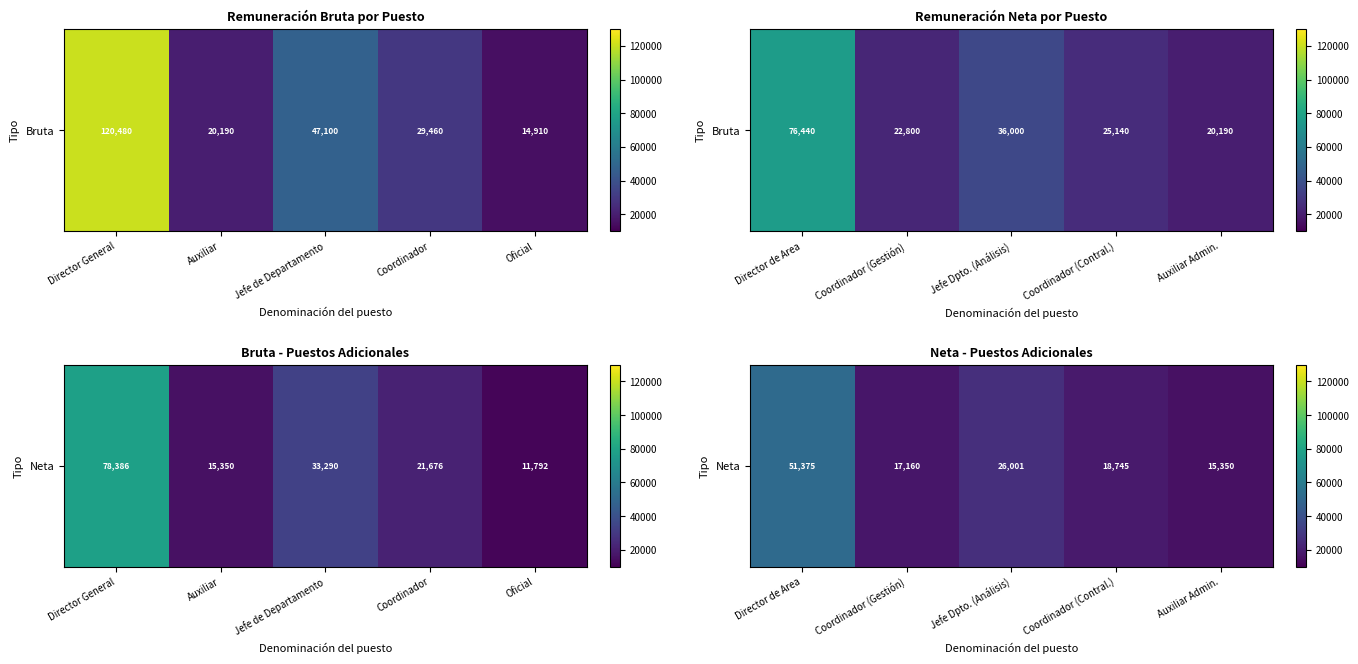

Rank the categories by value from lowest to highest.

Auxiliar Admin., Coordinador (Gestión), Coordinador (Contral.), Jefe Dpto. (Análisis), Director de Area